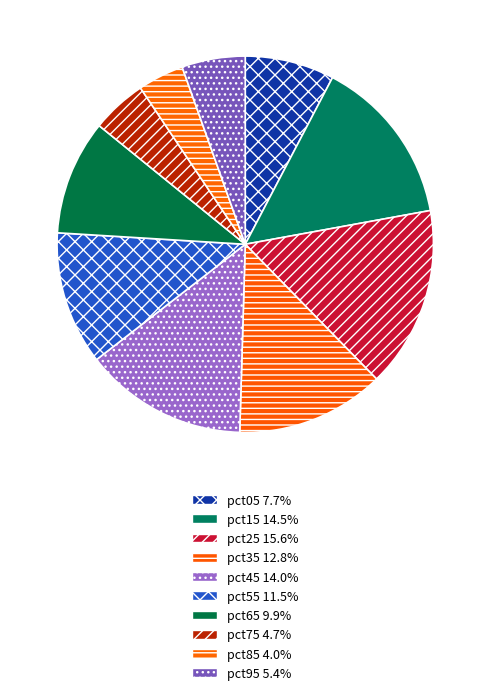

How many slices are in this pie chart?

10